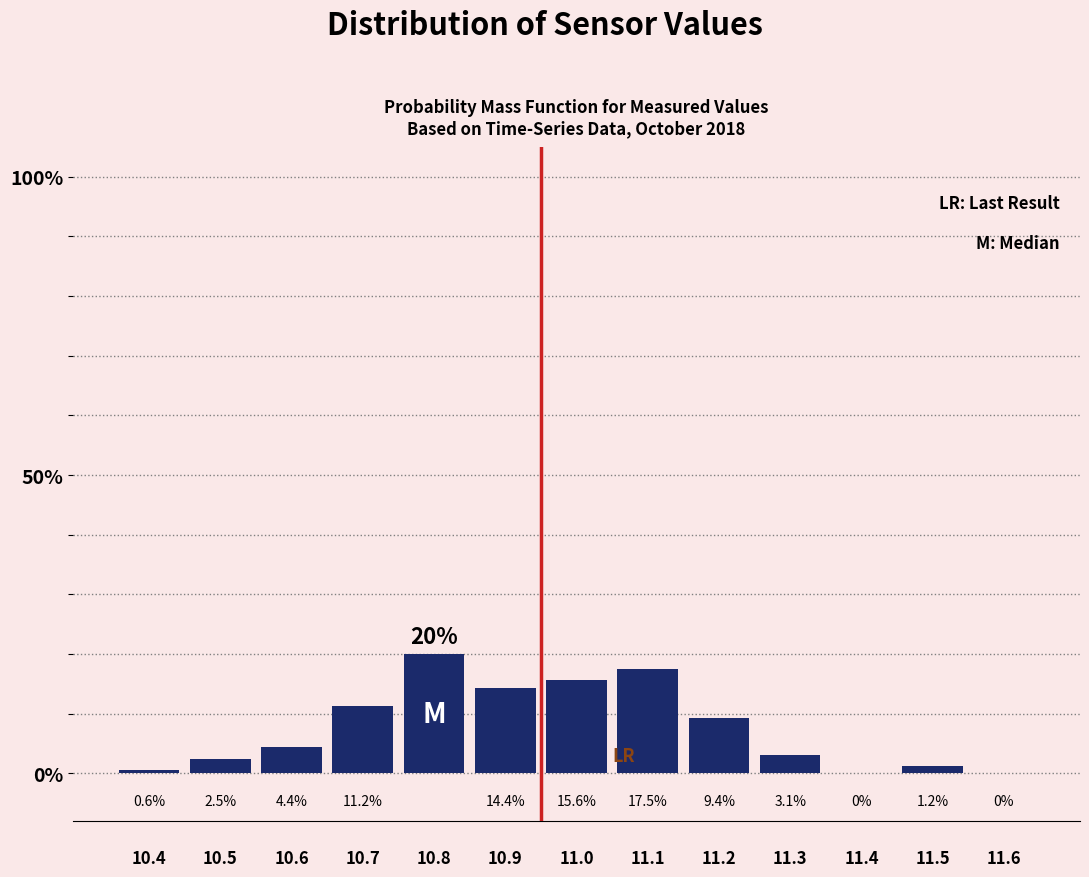

Over which range of the x-axis is the bar tallest?

10.75 to 10.85